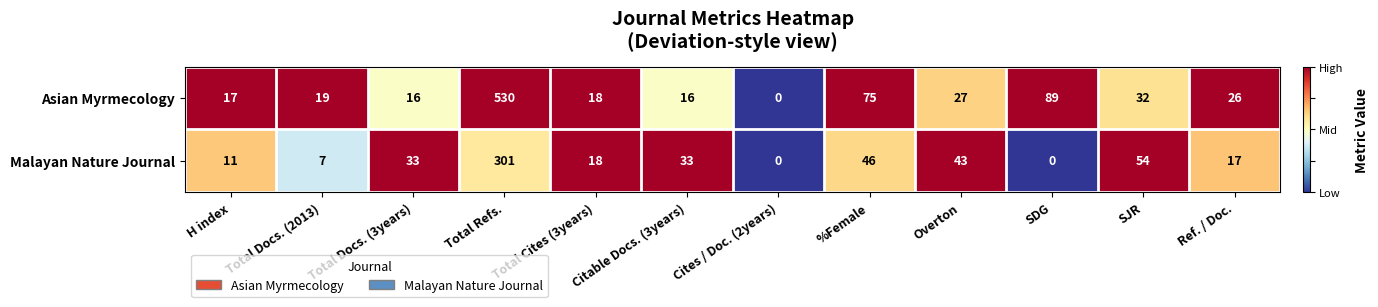

At which category is the sum across all series the highest?

Total Refs.